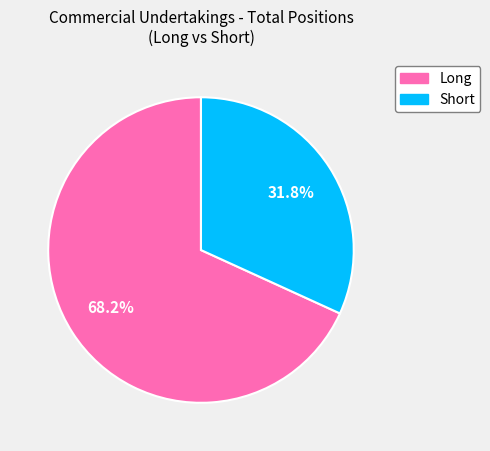

To the nearest percent, what is the difference between the largest and smallest slice percentages?

36%